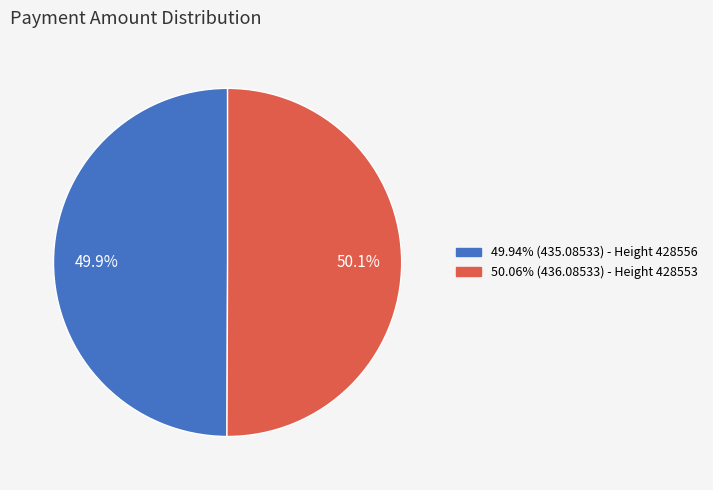

What is the ratio of the value at 49.94% (435.08533) - Height 428556 to the value at 50.06% (436.08533) - Height 428553?

1.0